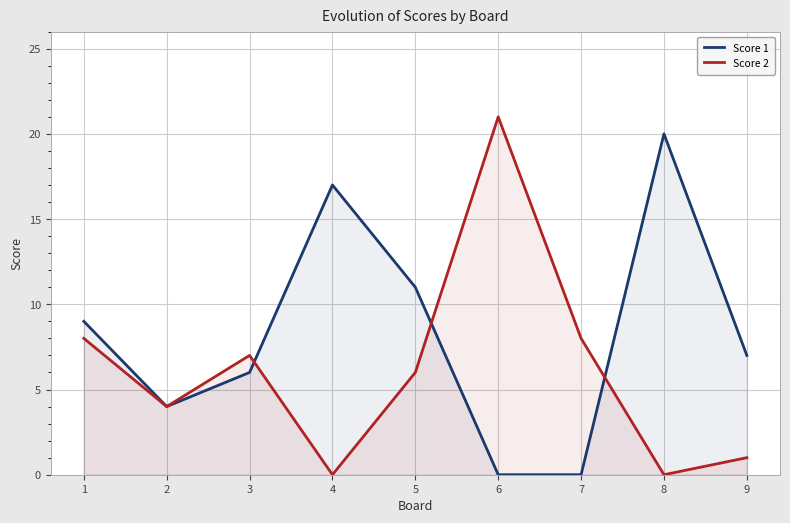

At which category does Score 1 reach its first local peak?

4